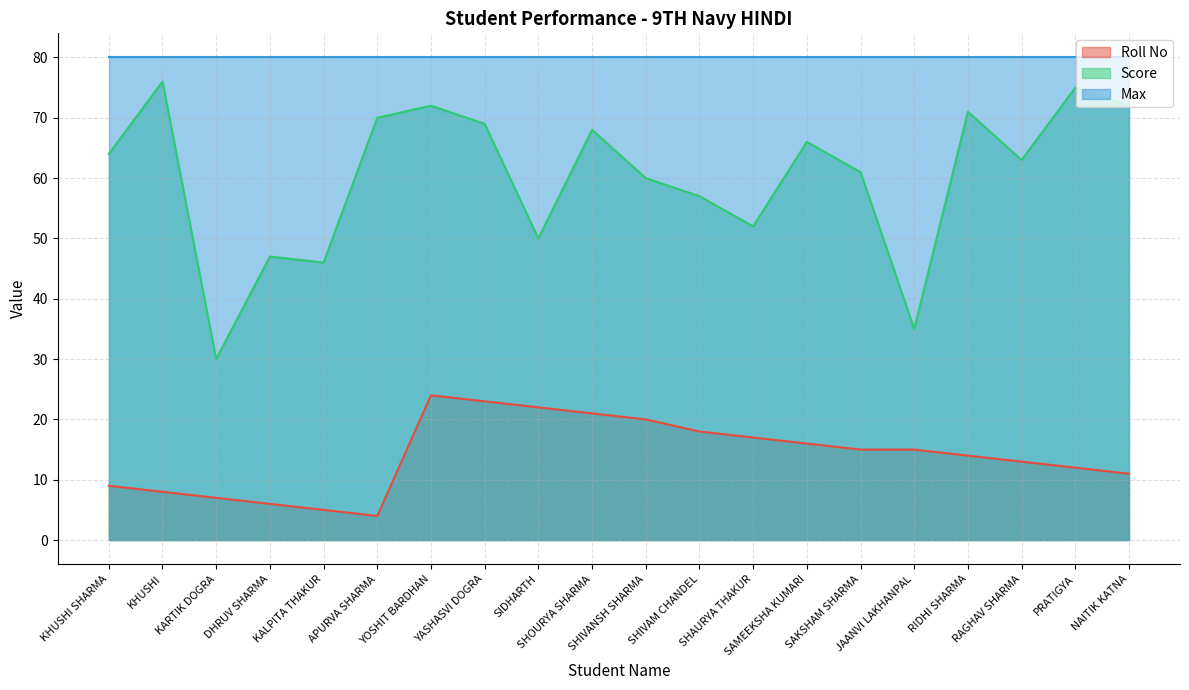

Where does the Roll No series first go above 15?

YOSHIT BARDHAN